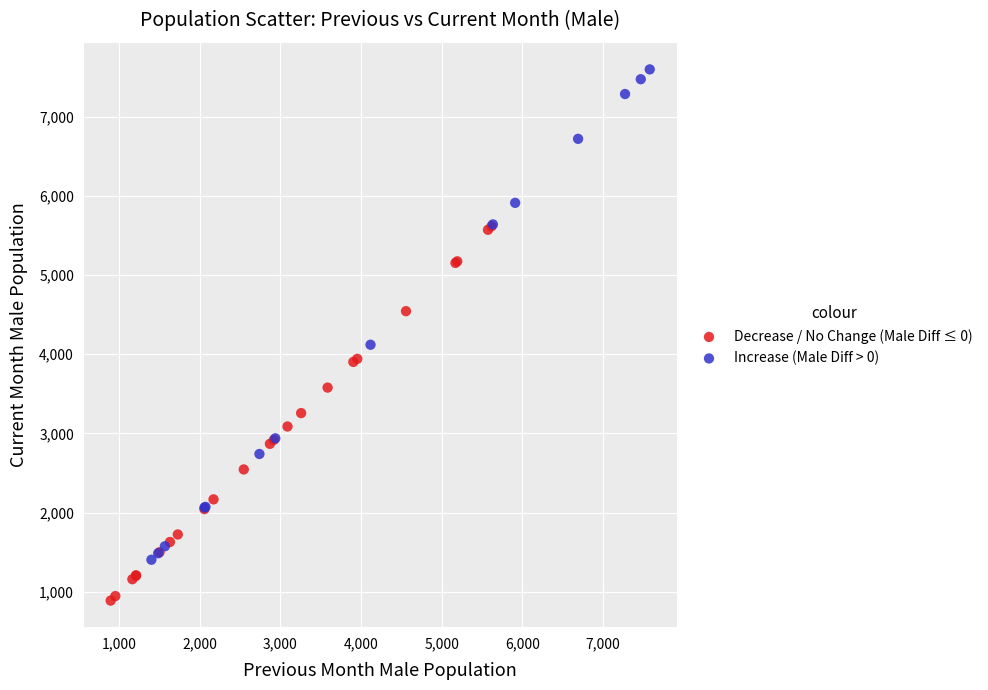

Which series contains the highest Y value?

Increase (Male Diff > 0)